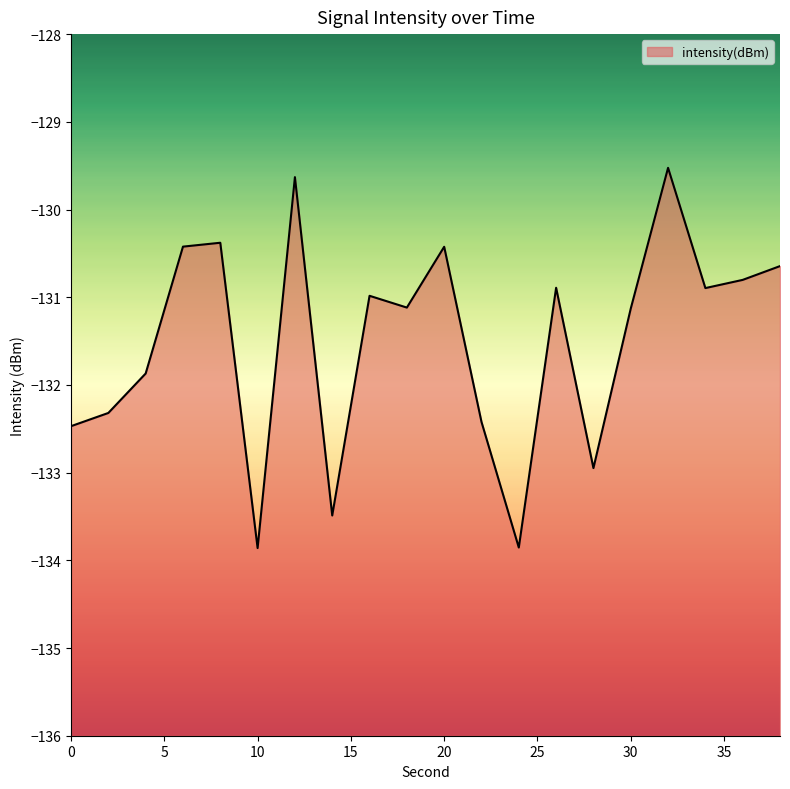

What is the change in value from 28 to 36?

+2.1